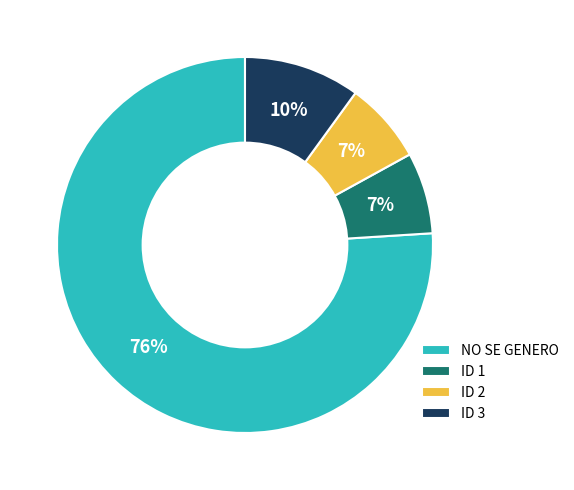

Which has a higher value, ID 1 or NO SE GENERO?

NO SE GENERO